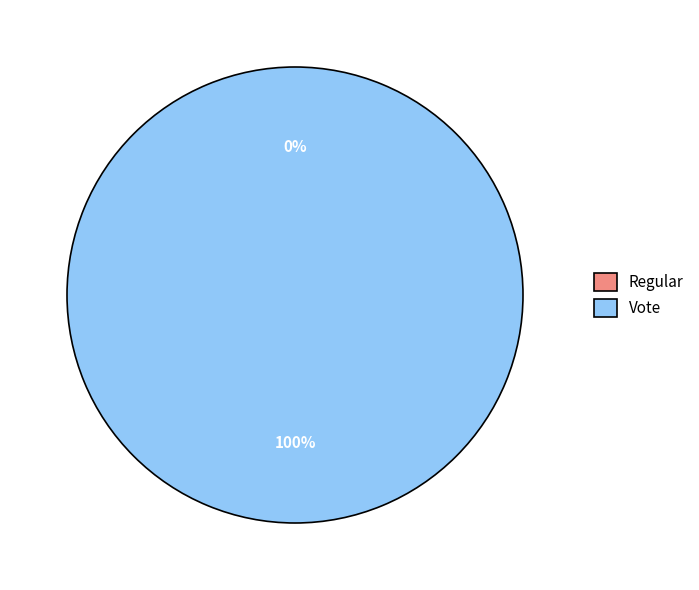

Which slice is the smallest?

Regular